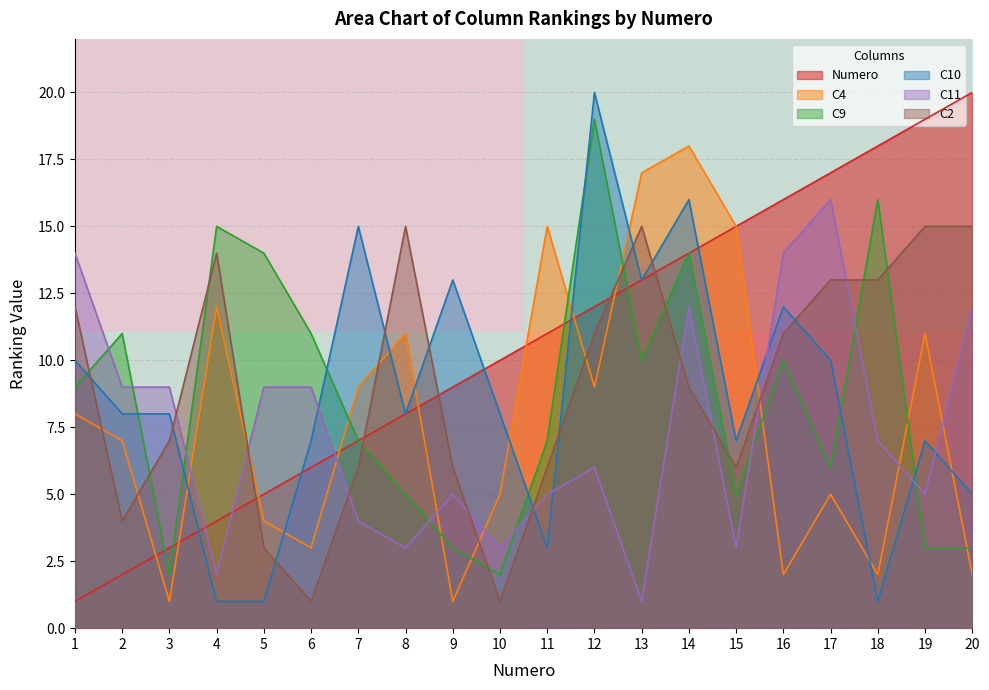

Is the value of C10 at 2 greater than the value of Numero at 5?

Yes